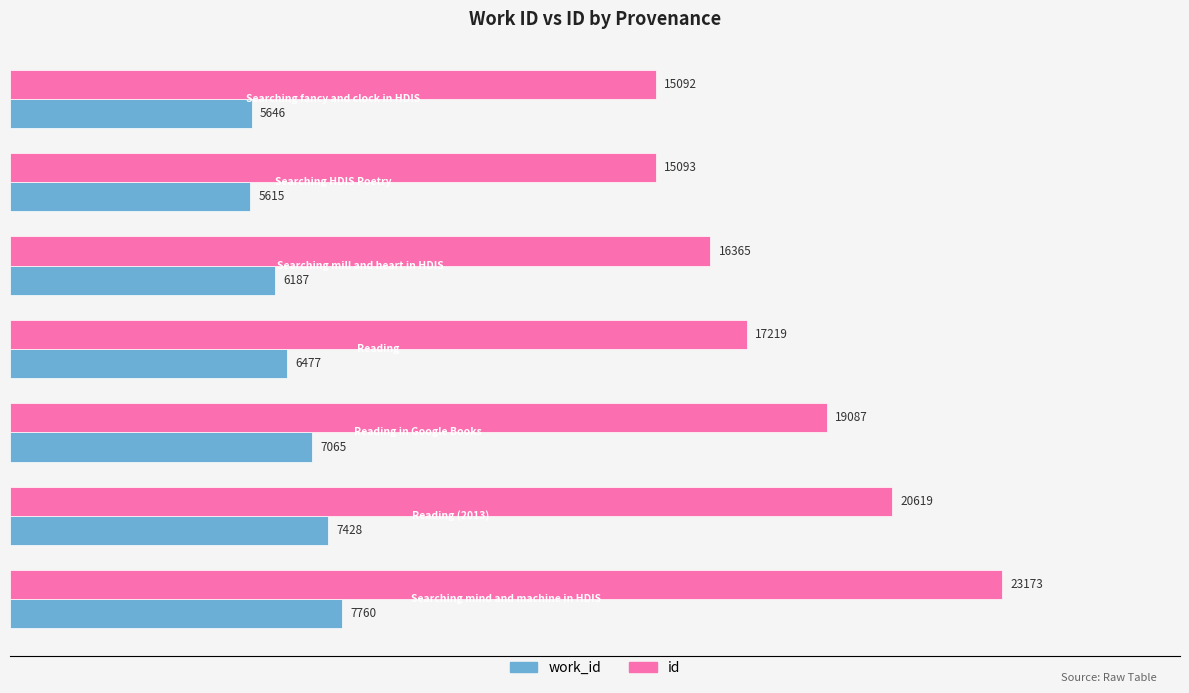

Which series has the largest total across all categories?

id